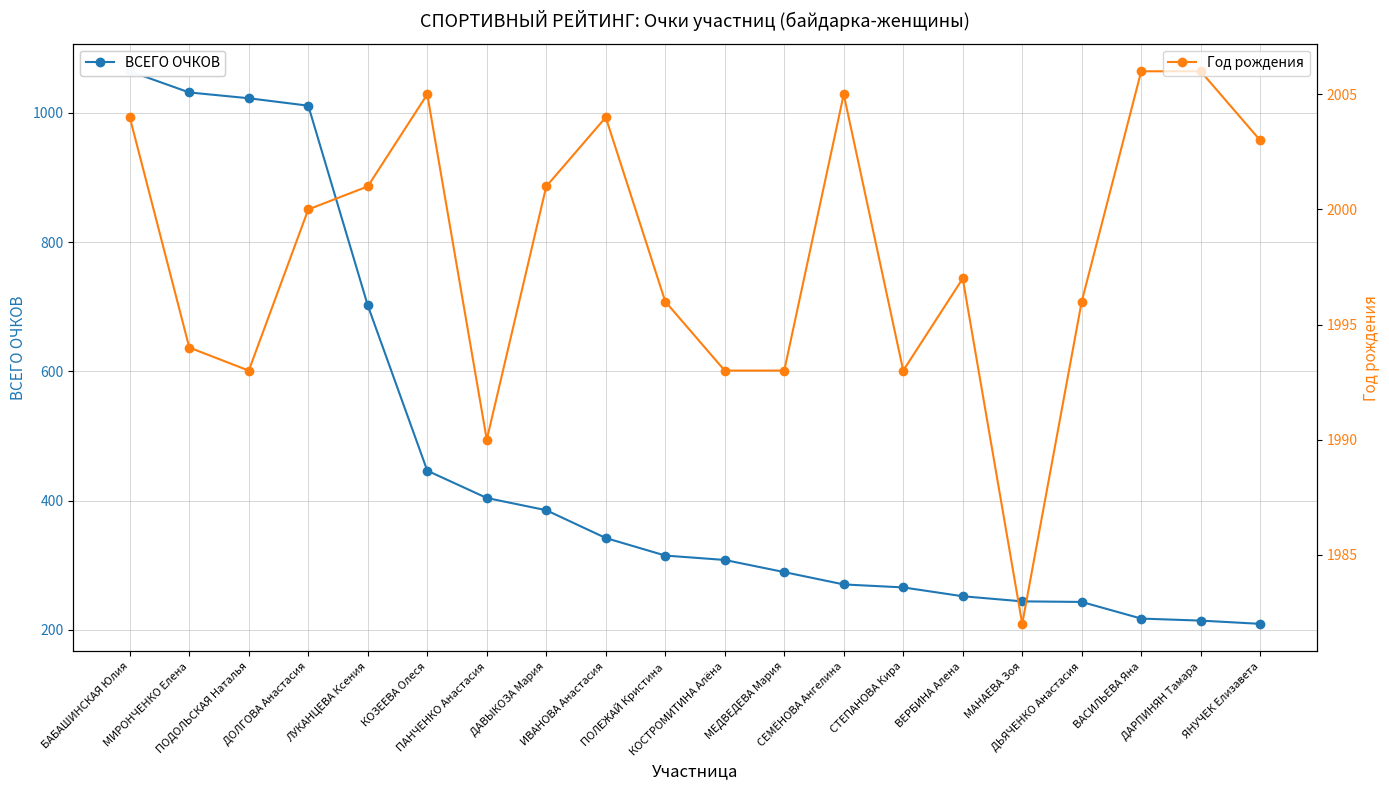

Rank the series by their maximum value, from highest to lowest.

Год рождения, ВСЕГО ОЧКОВ